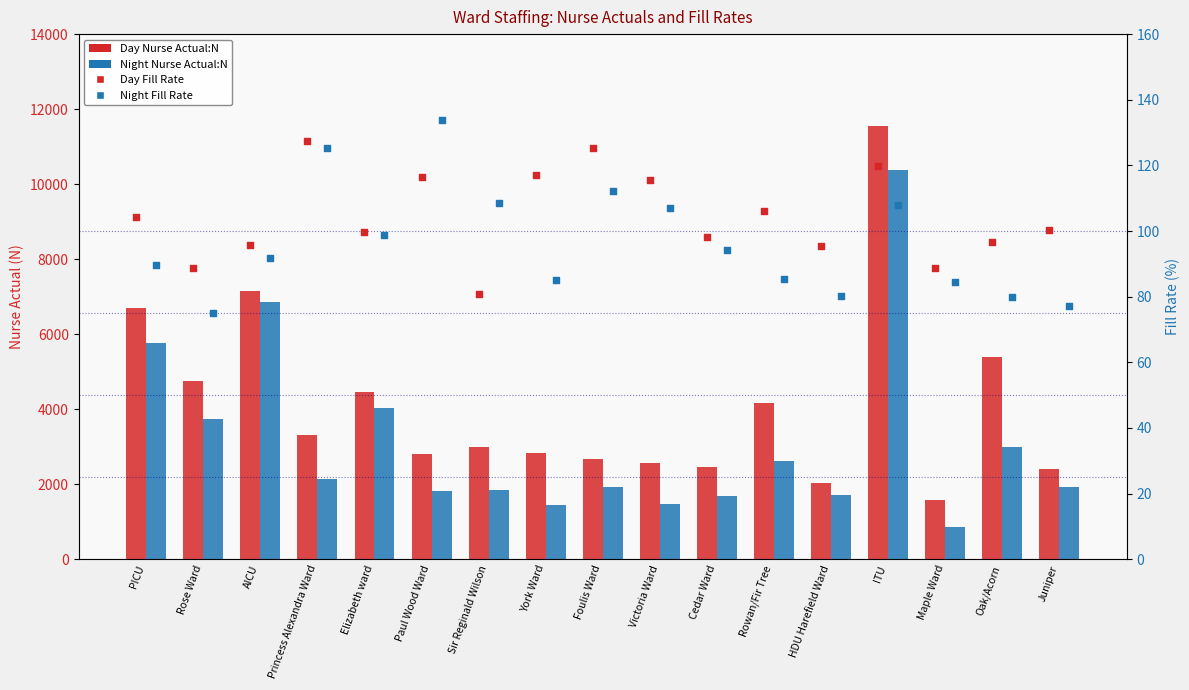

Which series has the widest spread of Y values?

Day Nurse Actual:N